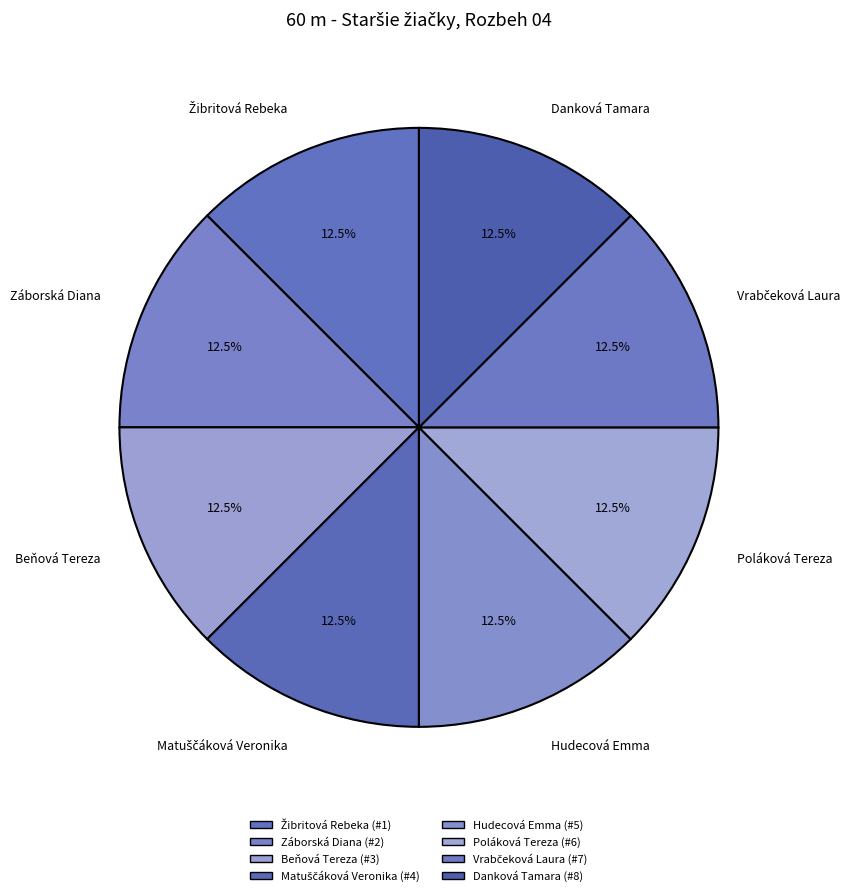

Is the sum of Hudecová Emma and Danková Tamara greater than half?

No